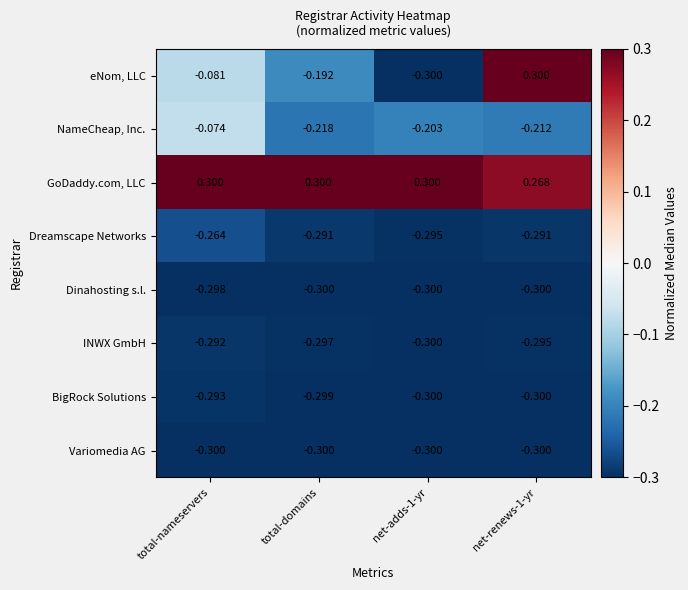

Which series has the largest total across all categories?

GoDaddy.com, LLC